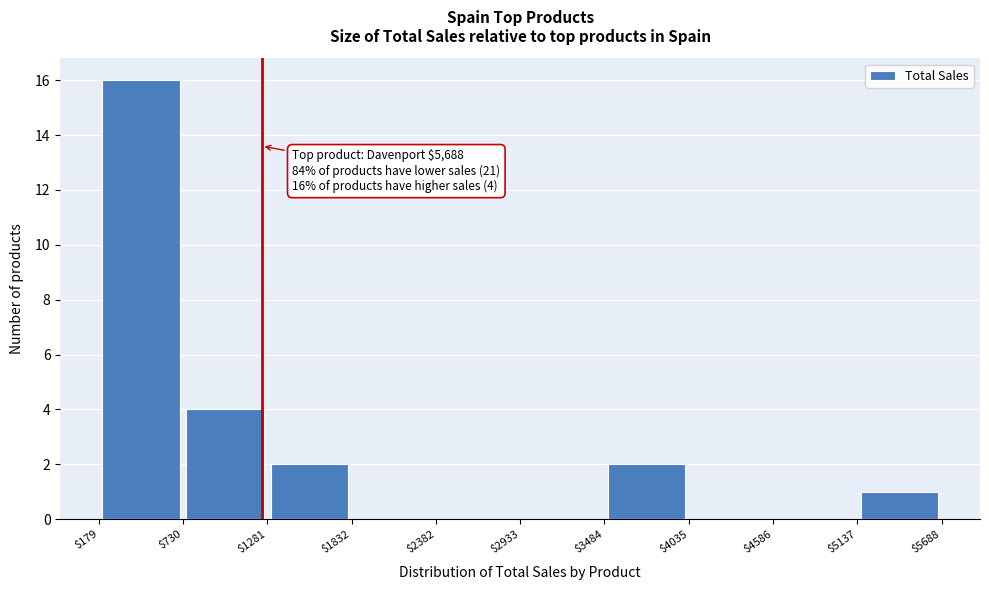

Over which range of the x-axis is the bar tallest?

$179 to $730